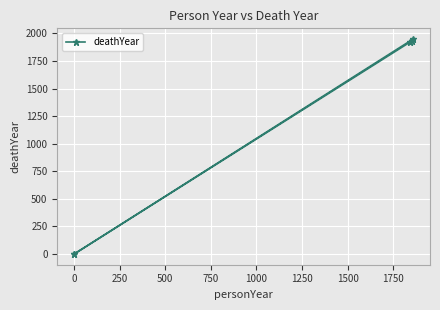

How many points are higher than both their immediate neighbors (excluding endpoints)?

1